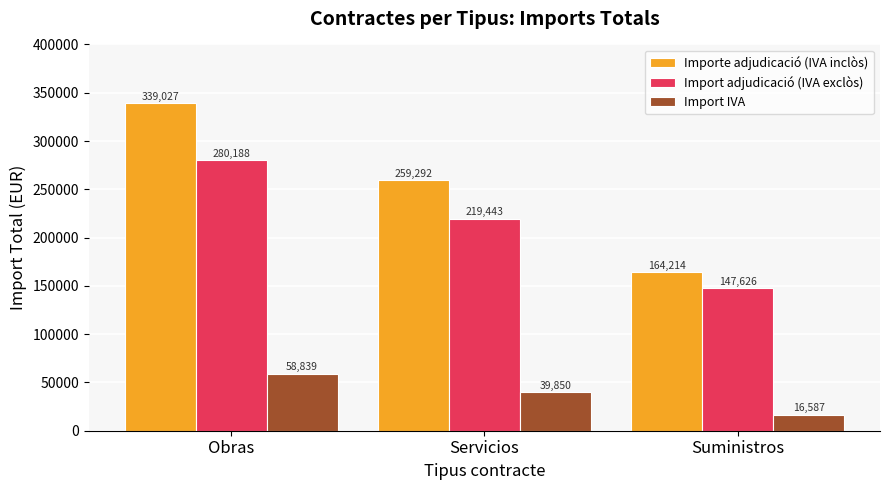

What are all the series names shown in the legend?

Importe adjudicació (IVA inclòs), Import adjudicació (IVA exclòs), Import IVA